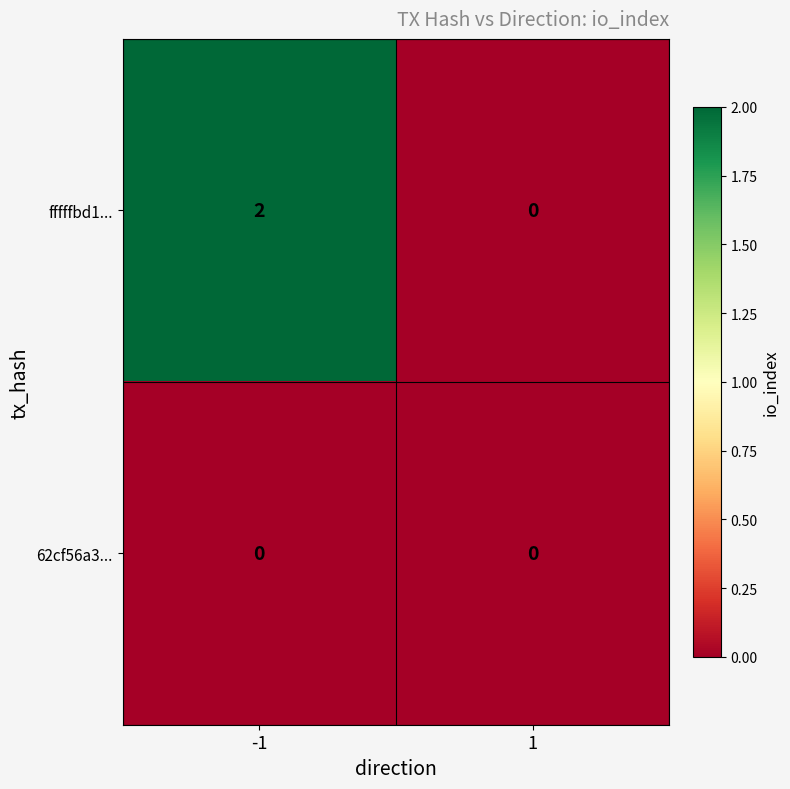

Rank the series by their maximum value, from highest to lowest.

fffffbd1..., 62cf56a3...